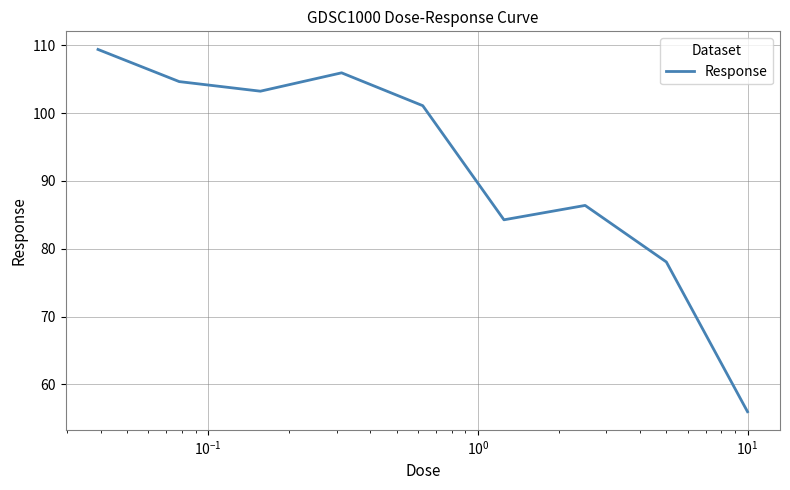

What is the maximum value shown in the chart?

109.4